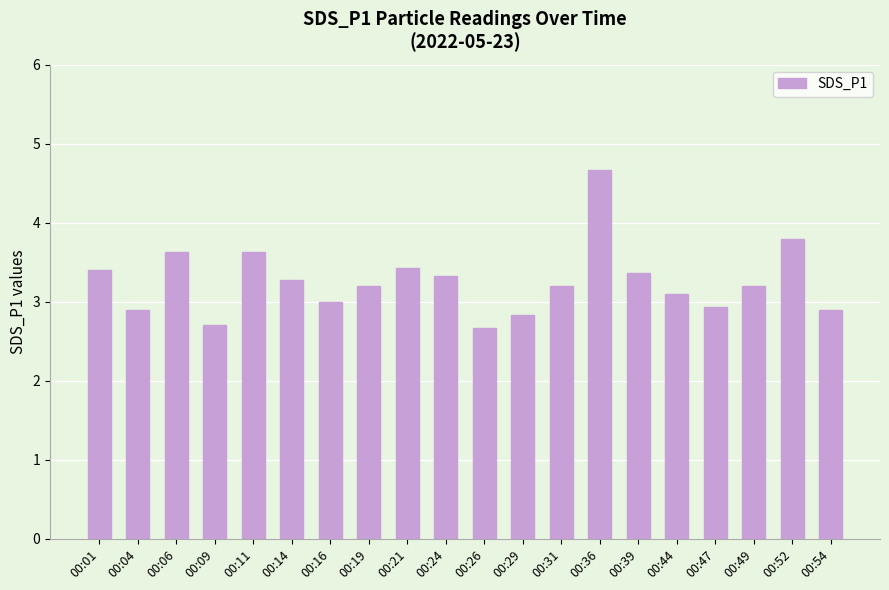

How many bars are there in total?

20